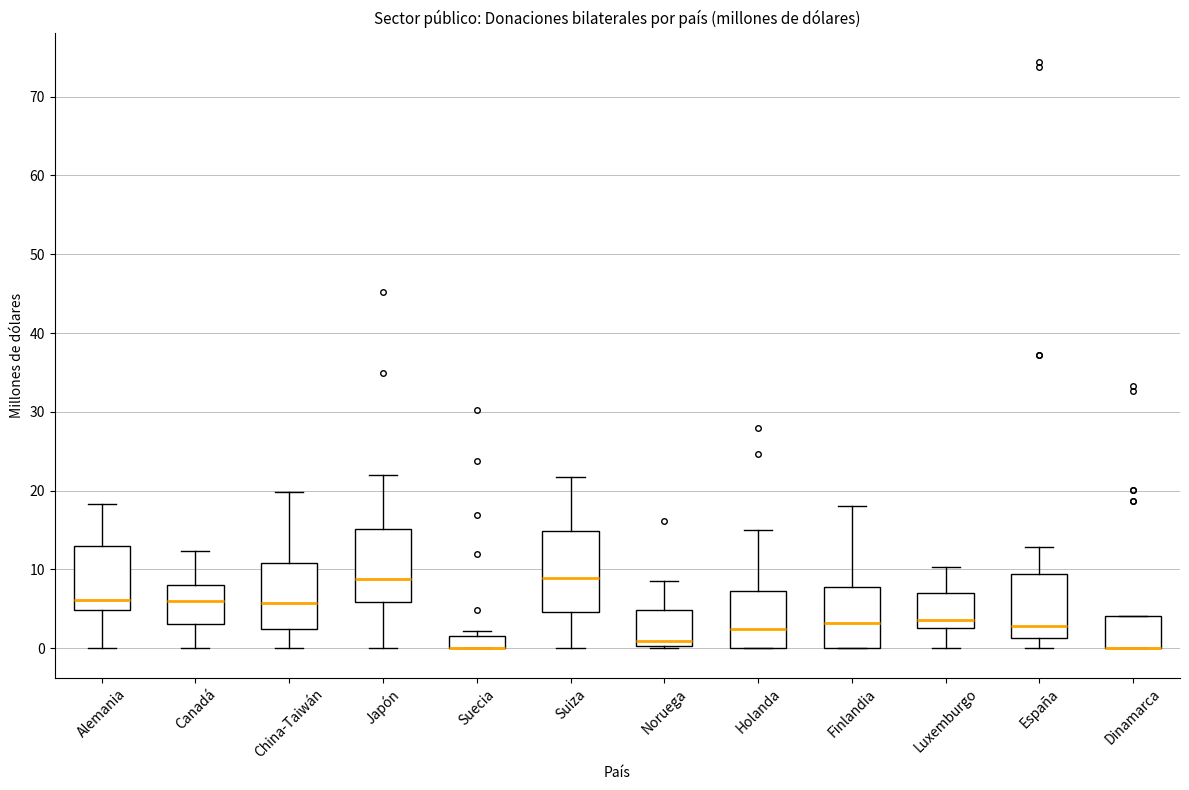

Reading left to right, read every box against the y-axis: the position of its median line, the range the box covers, and the ends of its whiskers. The values are not printed on the chart, so give them approximately, as read against the axis.

Alemania: median 6, box 5 to 13, whiskers 0 to 18
Canadá: median 6, box 3 to 8, whiskers 0 to 12
China-Taiwán: median 6, box 2 to 11, whiskers 0 to 20
Japón: median 9, box 6 to 15, whiskers 0 to 22
Suecia: median 0 (drawn on the box's lower edge), box 0 to 2, whiskers 0 to 2 (just above the box's upper edge)
Suiza: median 9, box 5 to 15, whiskers 0 to 22
Noruega: median 1, box 0 to 5, whiskers 0 to 9
Holanda: median 2, box 0 to 7, whiskers 0 to 15
Finlandia: median 3, box 0 to 8, whiskers 0 to 18
Luxemburgo: median 4, box 3 to 7, whiskers 0 to 10
España: median 3, box 1 to 9, whiskers 0 to 13
Dinamarca: median 0 (drawn on the box's lower edge), box 0 to 4, whiskers 0 to 4